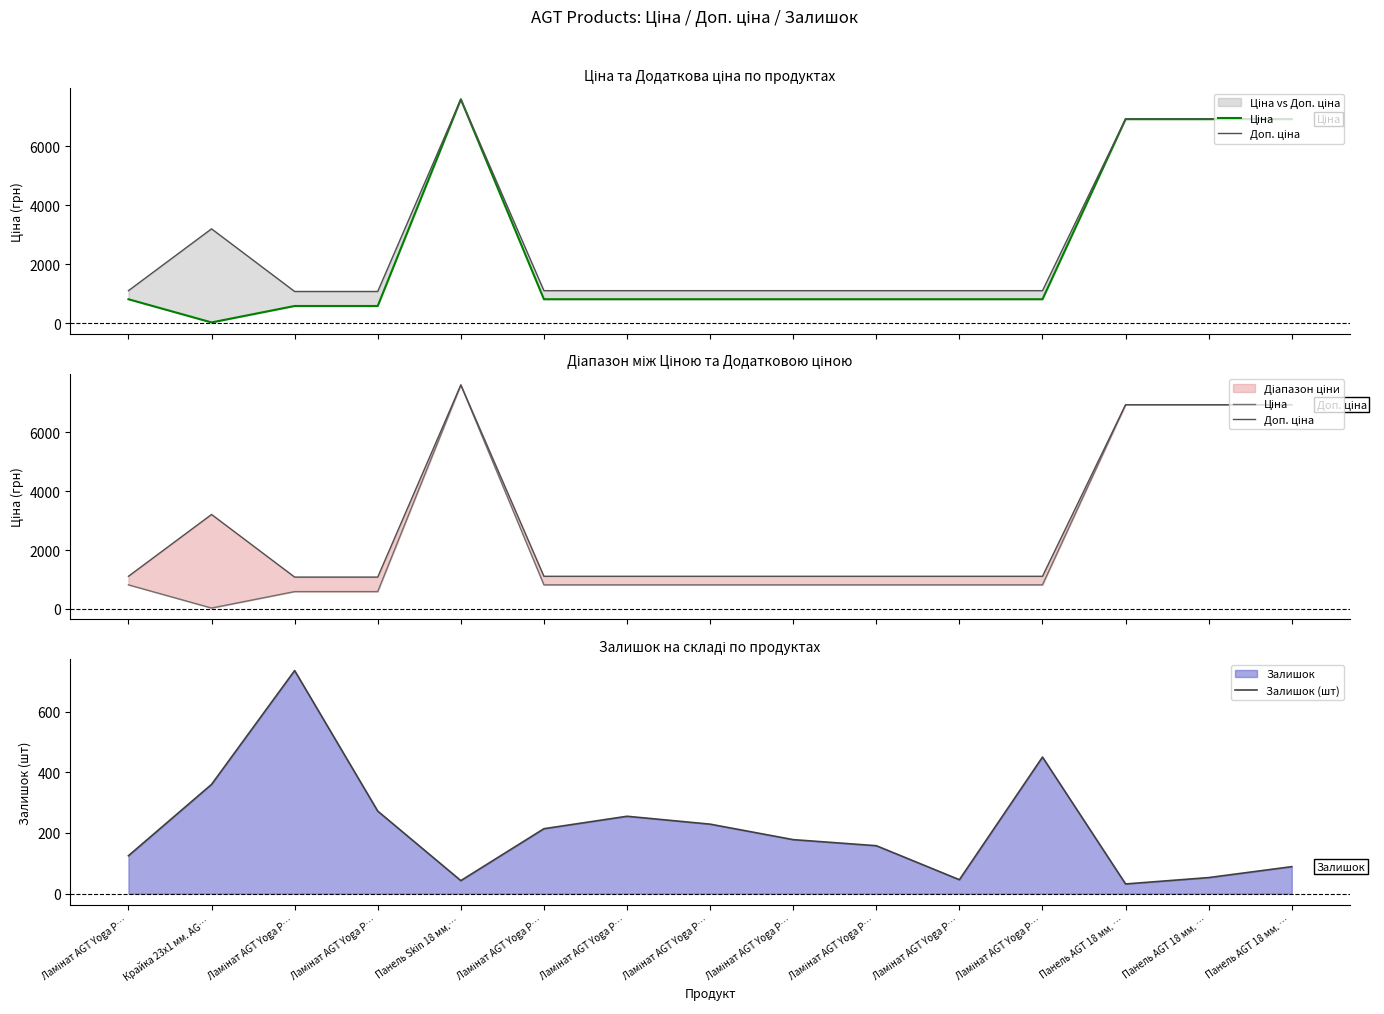

Where is the first local minimum for Ціна?

Крайка 23x1 мм. AG…